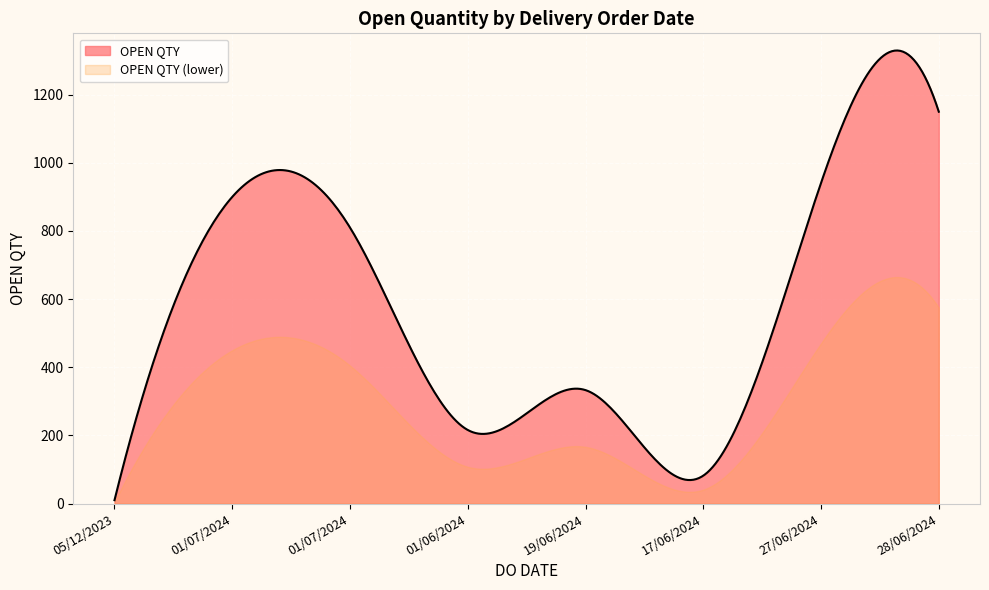

At which category does the data reach its first local valley?

01/06/2024